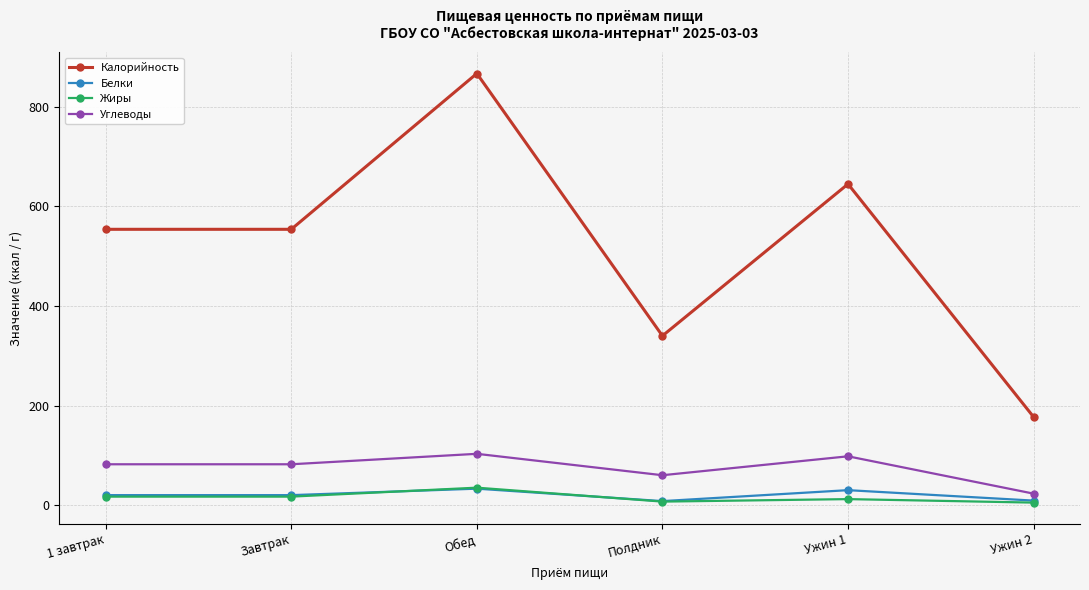

At which category is the sum across all series the highest?

Обед